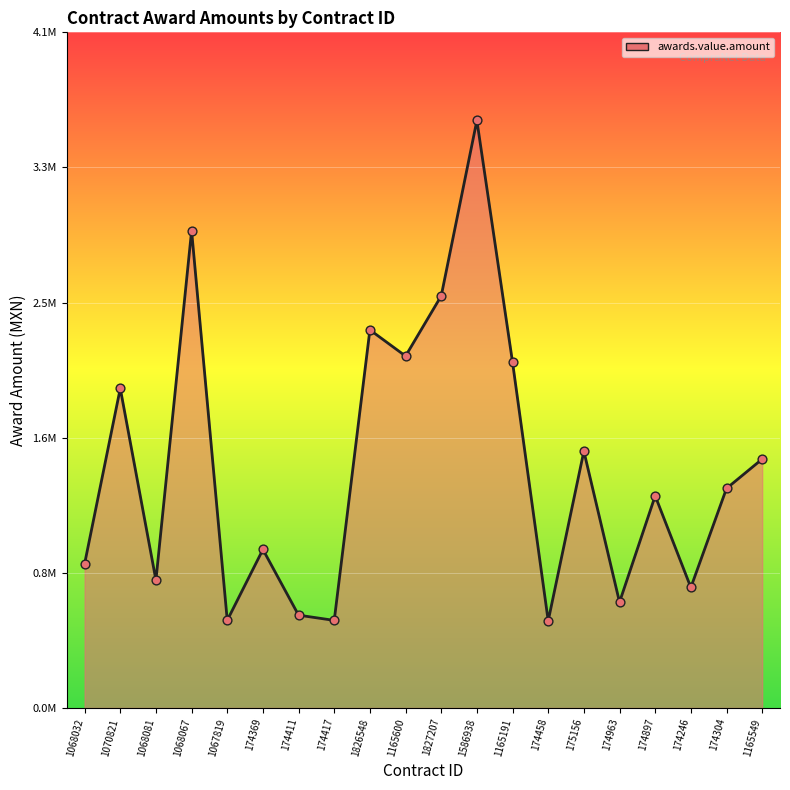

What is the ratio of the value at 174369 to the value at 1070821?

0.5